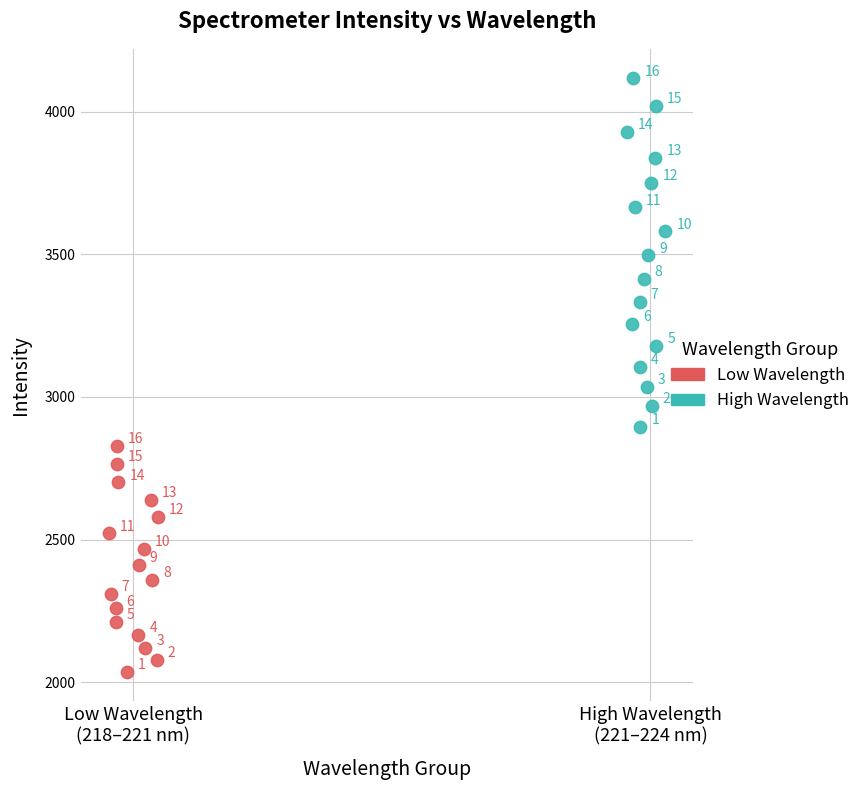

Which series has the widest spread of Y values?

High Wavelength